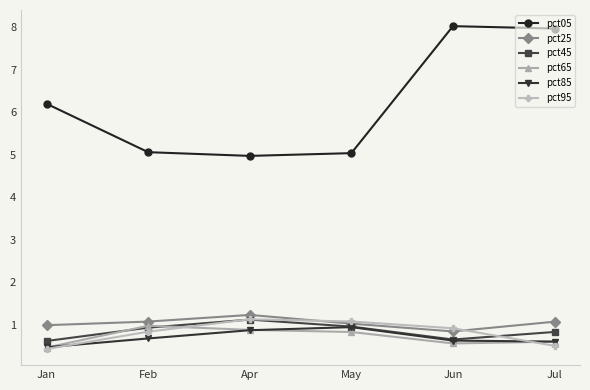

What is the label of the 6th point from the left?

Jul